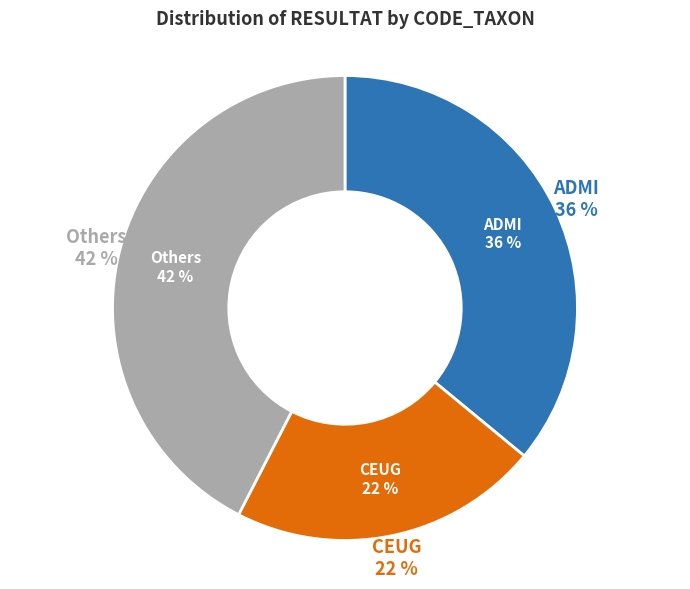

To the nearest percent, what is the combined percentage of NRCH and RSIN?

1%